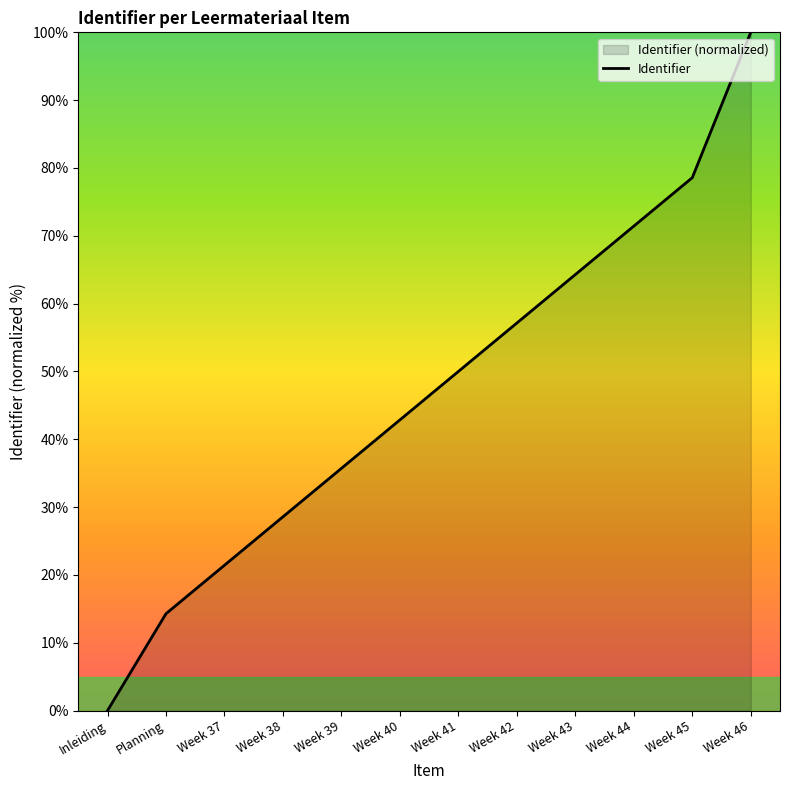

Rank the categories by value from highest to lowest.

Week 46, Week 45, Week 44, Week 43, Week 42, Week 41, Week 40, Week 39, Week 38, Week 37, Planning, Inleiding